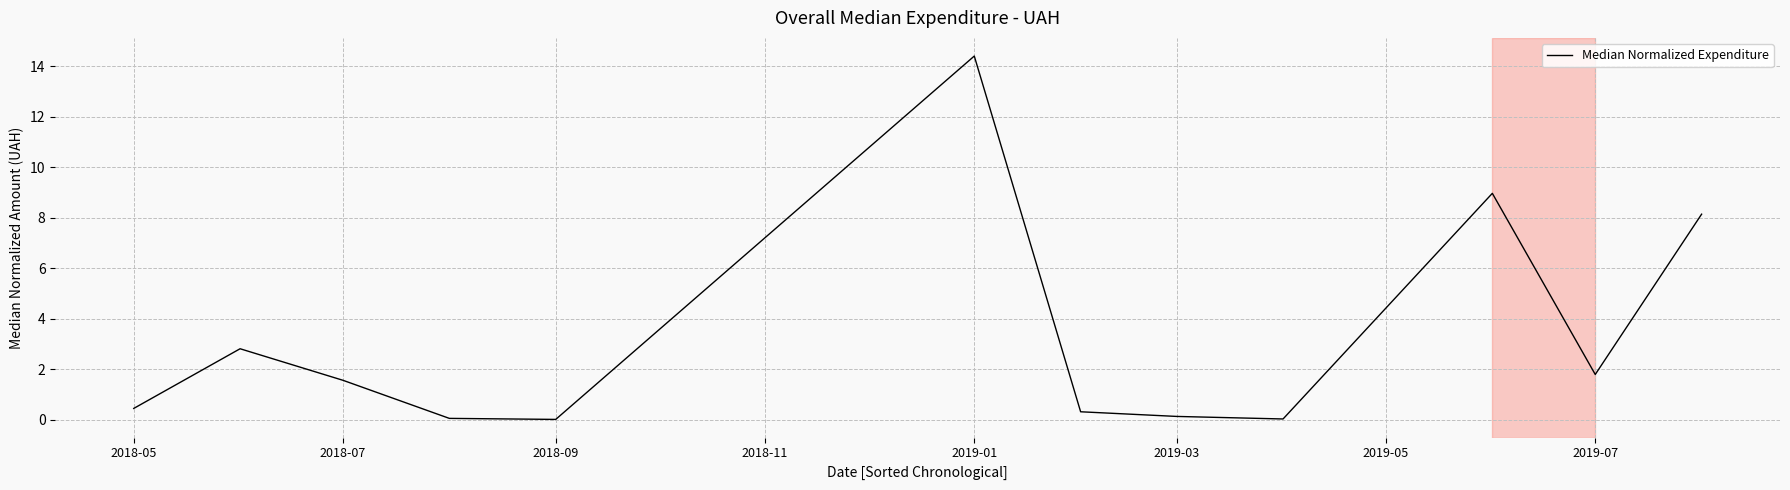

How many lines are shown in the chart?

1